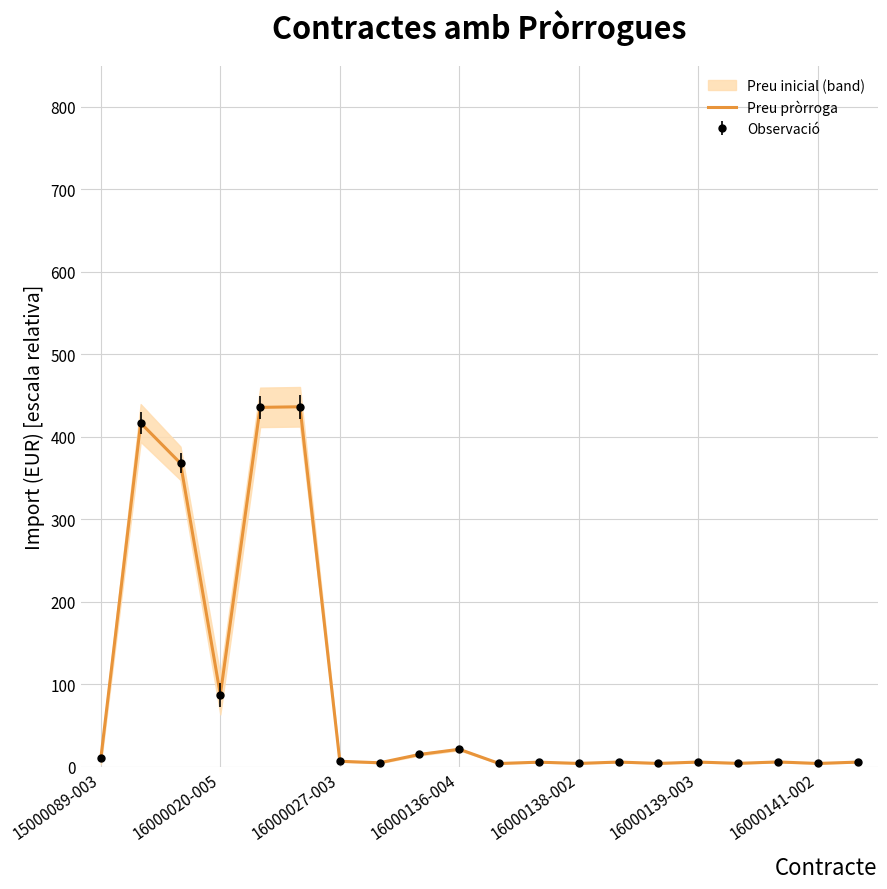

What is the greatest value displayed?

436.4